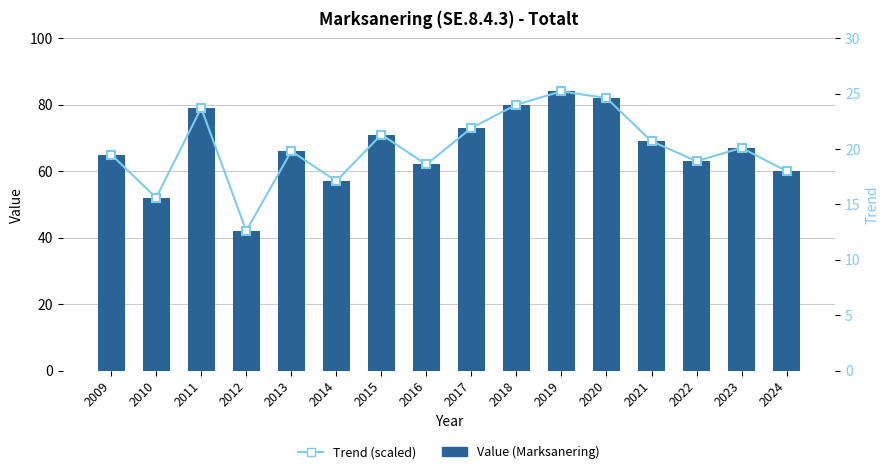

What is the minimum value shown in the chart?

12.6